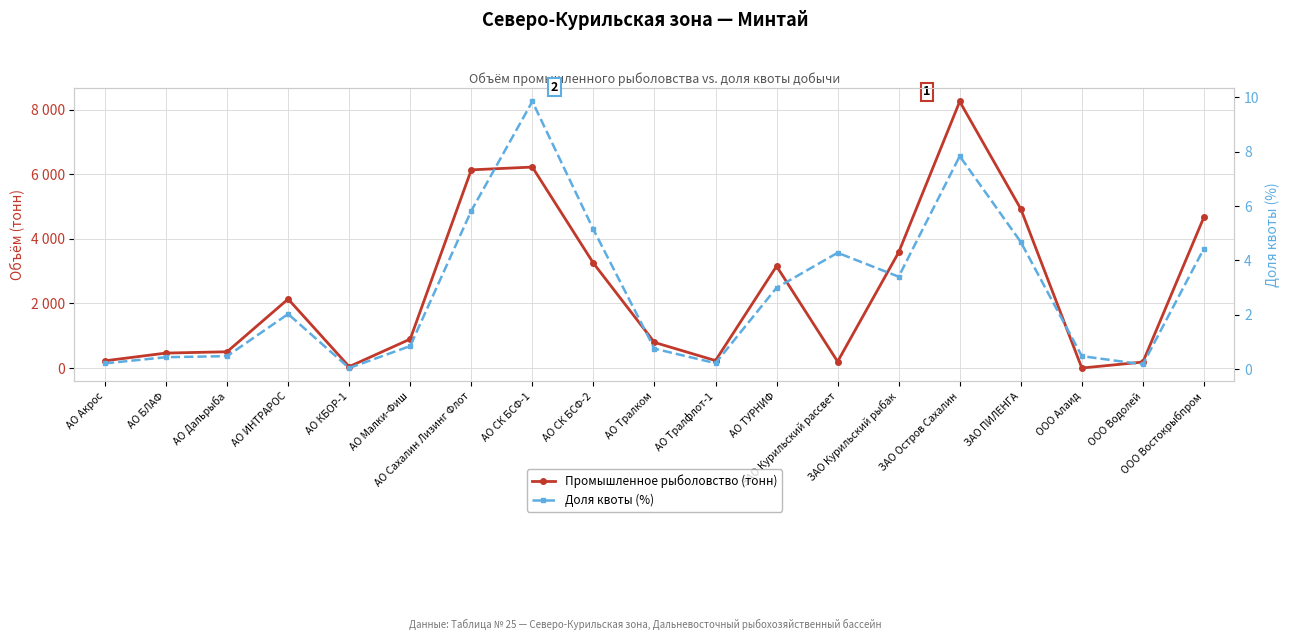

At how many categories does at least one series exceed 1696?

9